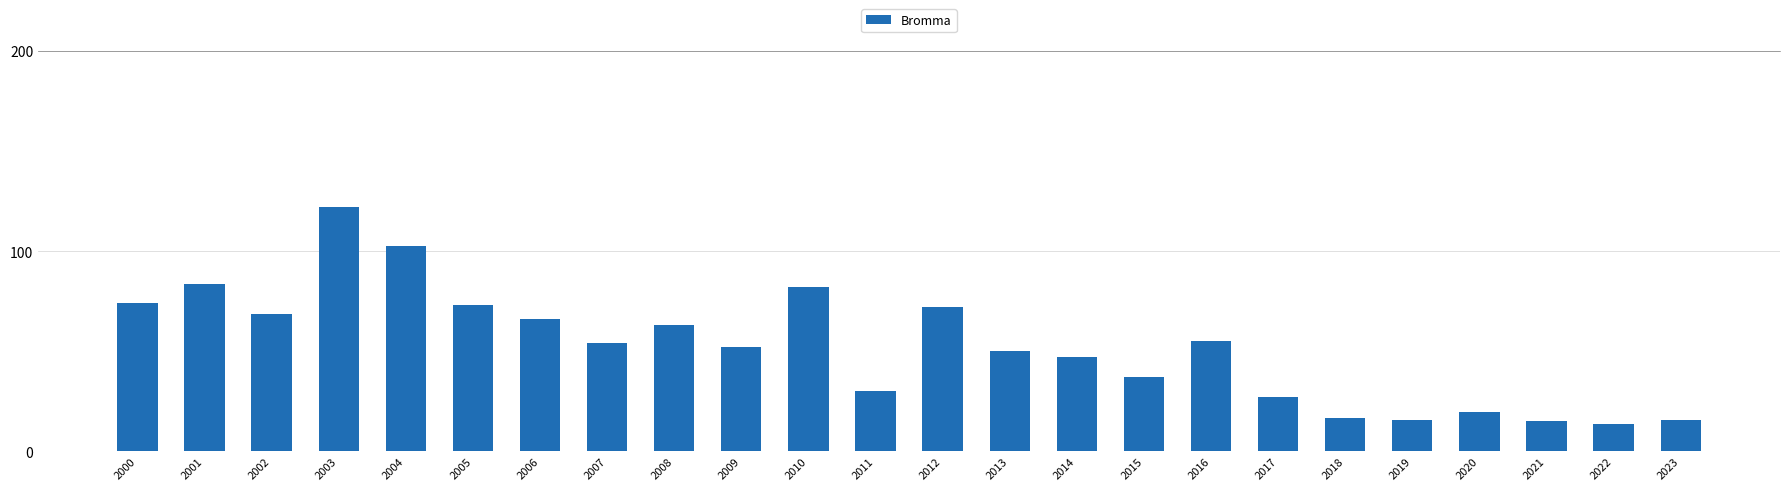

Read the value at 2014.

47.0